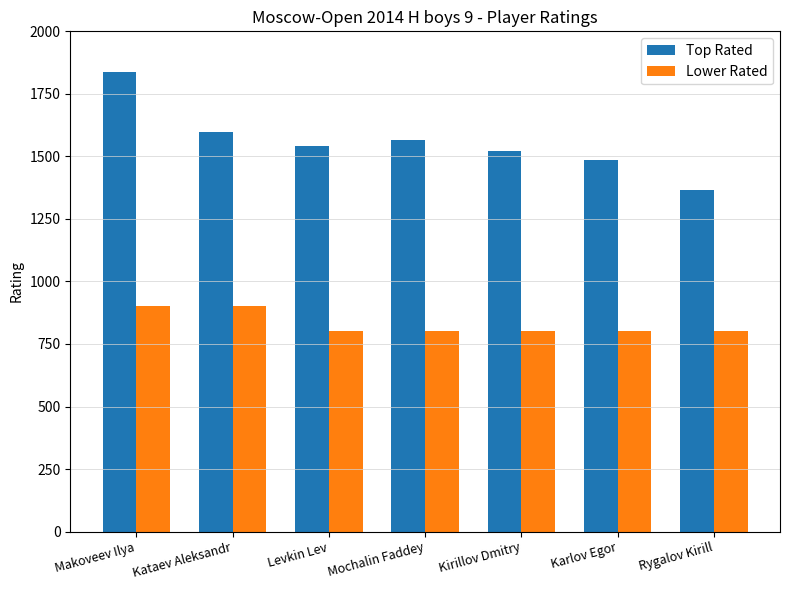

Which series has the largest total across all categories?

Top Rated